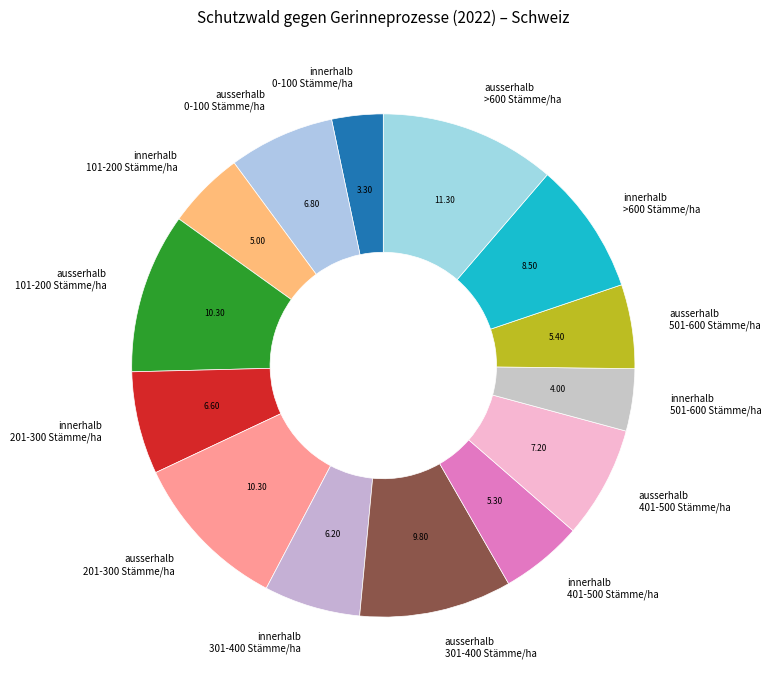

Is there a majority slice in this chart?

No